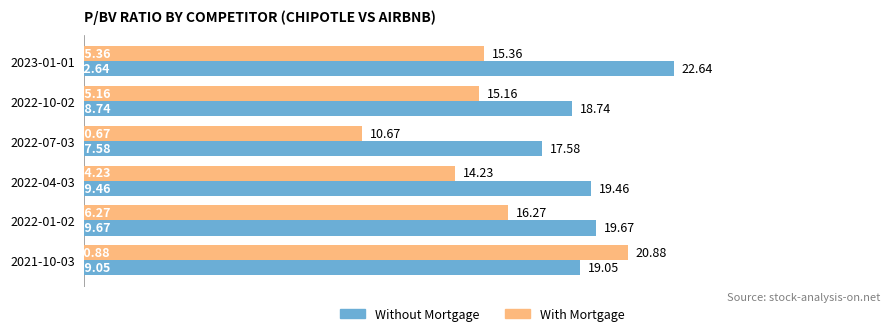

Which series has the largest total across all categories?

Without Mortgage